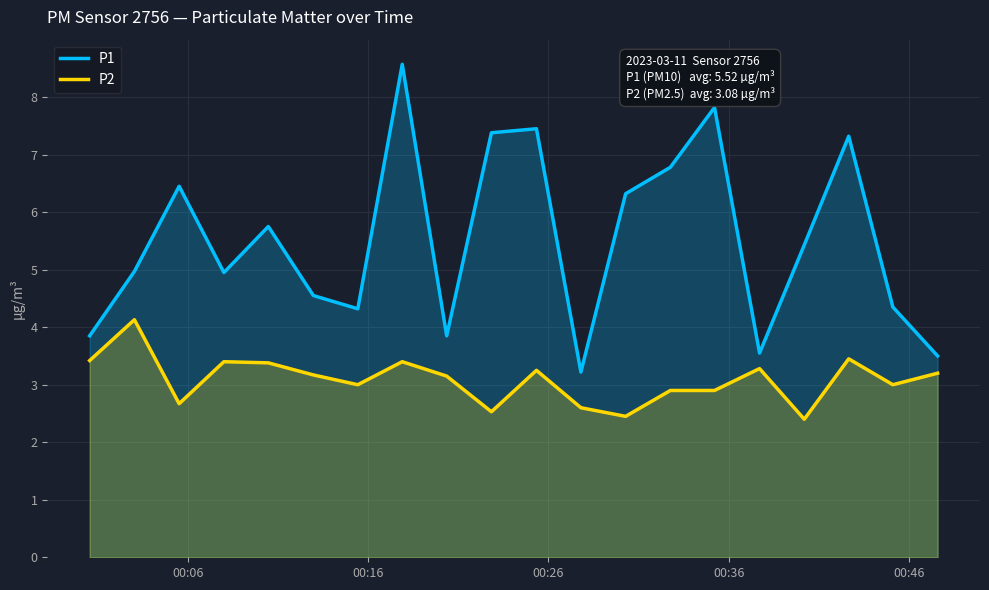

Which series has the largest total across all categories?

P1